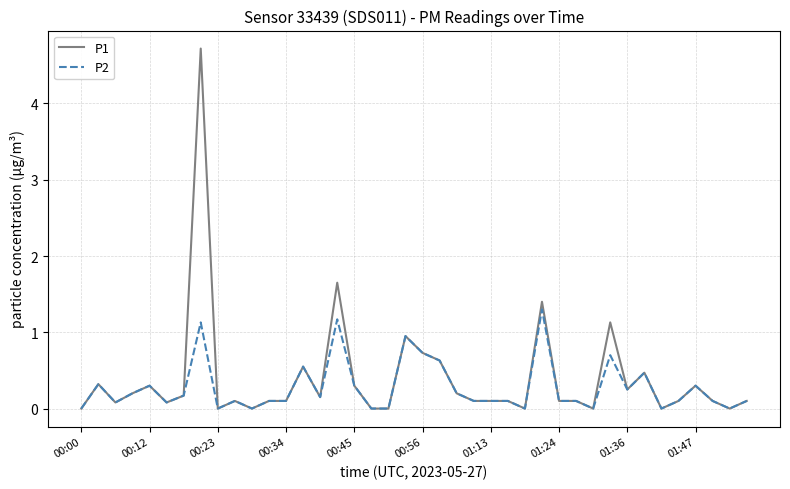

What are all the series names shown in the legend?

P1, P2